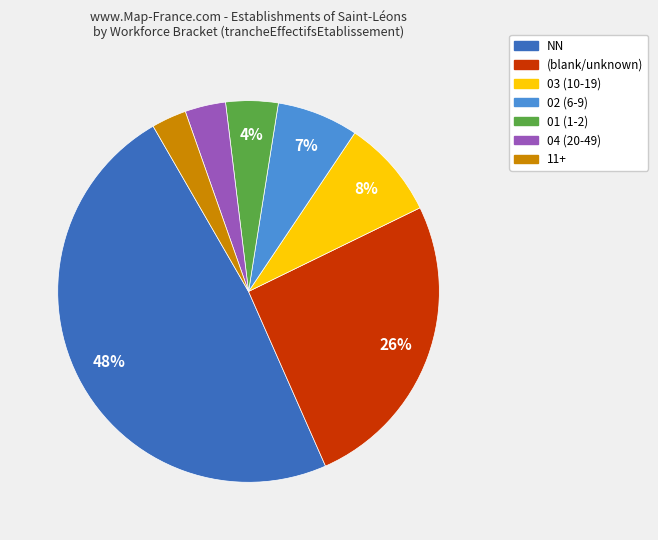

What is the largest slice in the pie chart?

NN